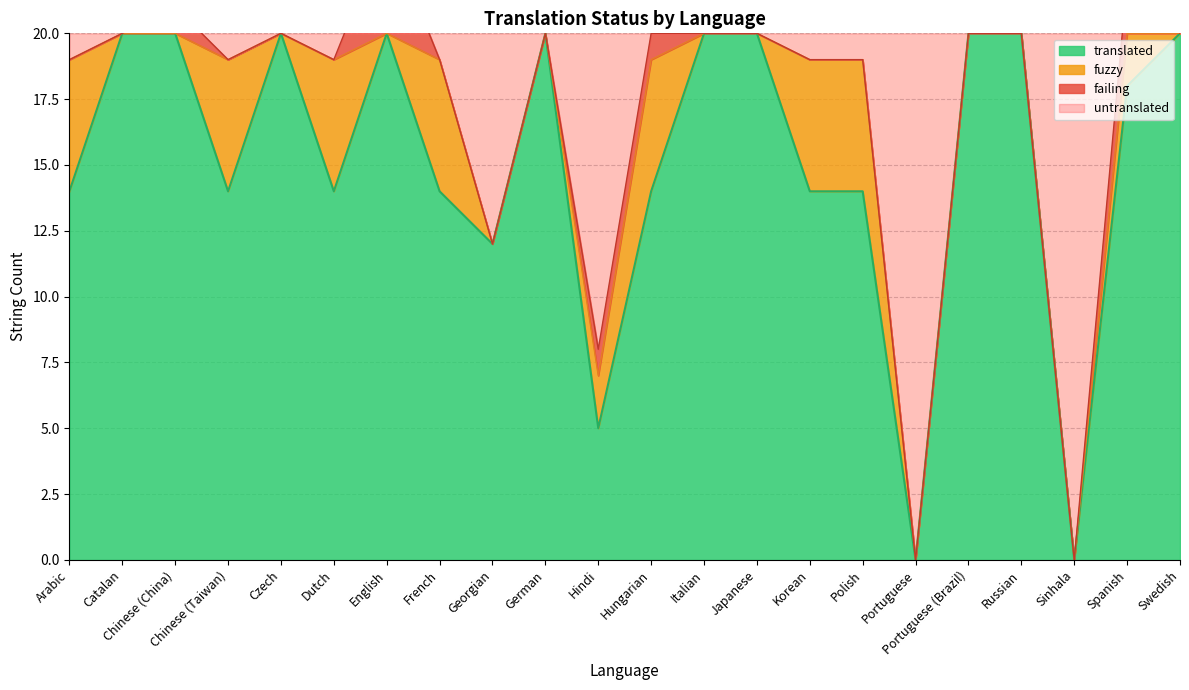

At which label is translated closest to 10?

Georgian